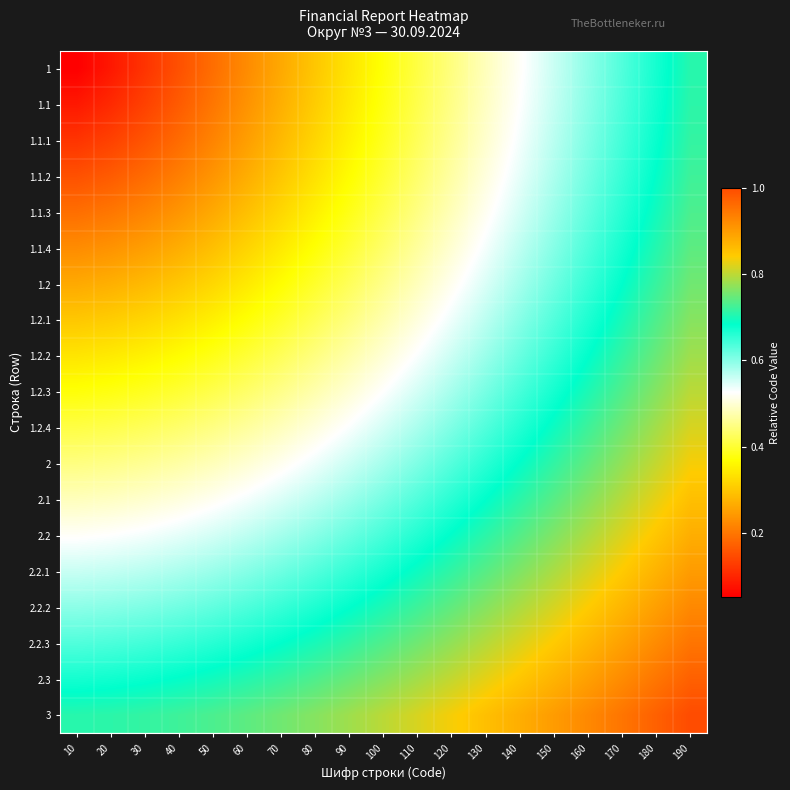

Between 140 and 30, which is larger?

140